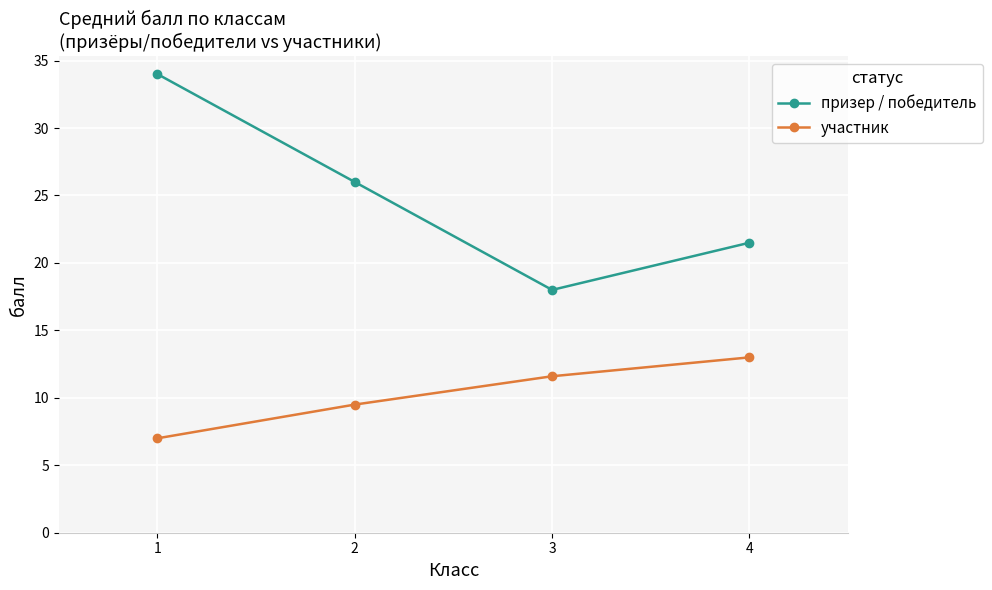

At which label is участник closest to 10?

2